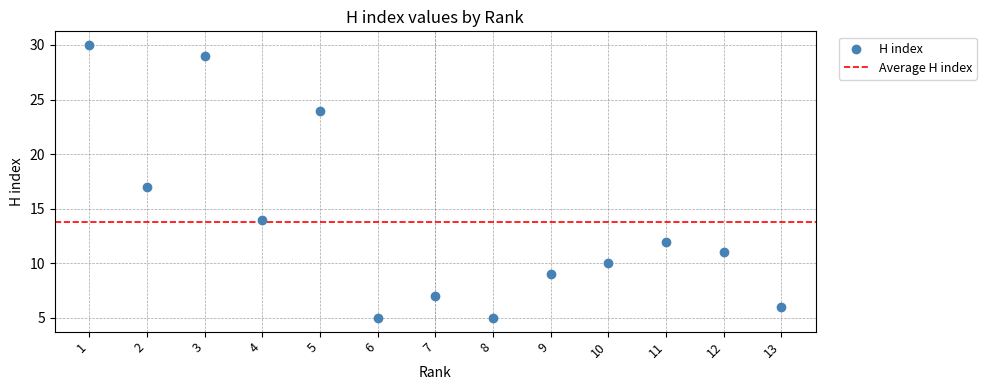

What is the range of Y values (max minus min)?

25